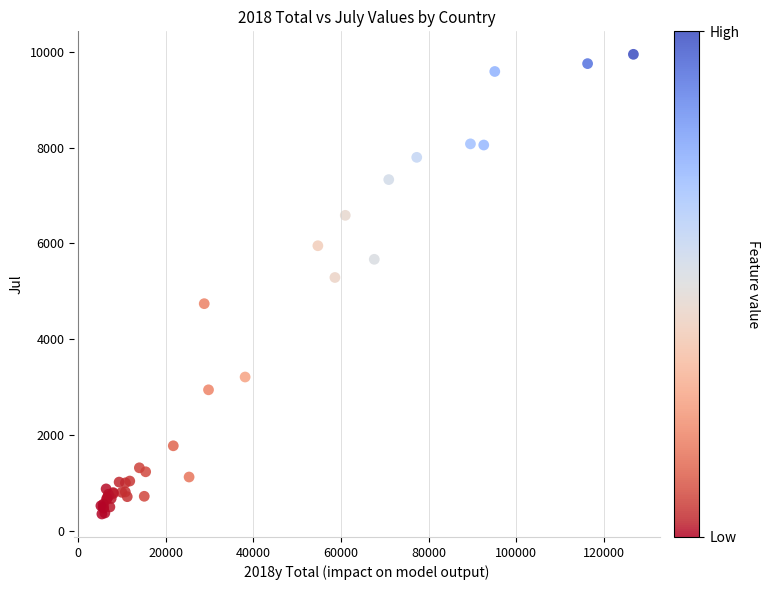

What Y value in the scatter plot is closest to 5151?

5290